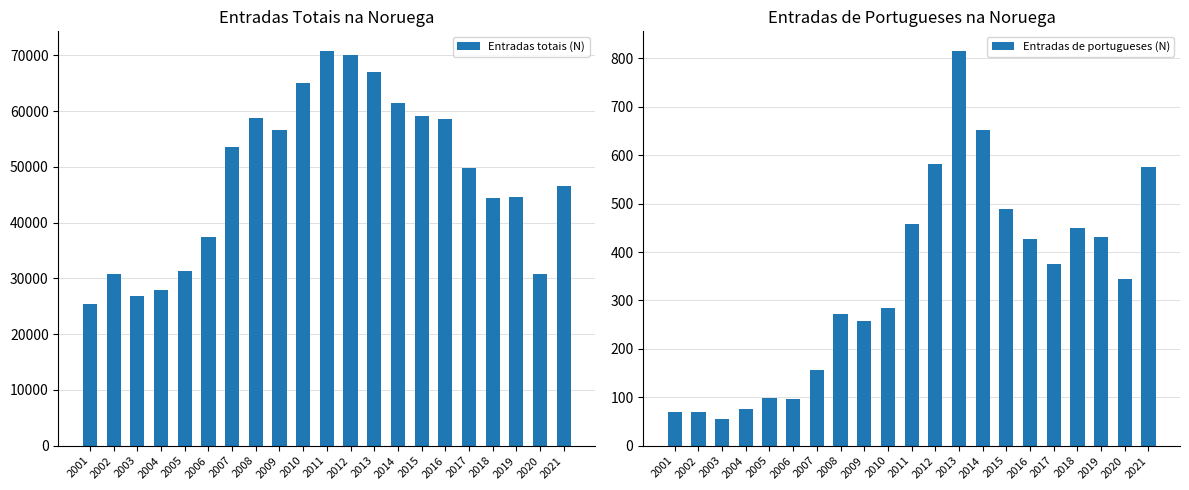

What is the sum of all Entradas de portugueses (N) values?

7034